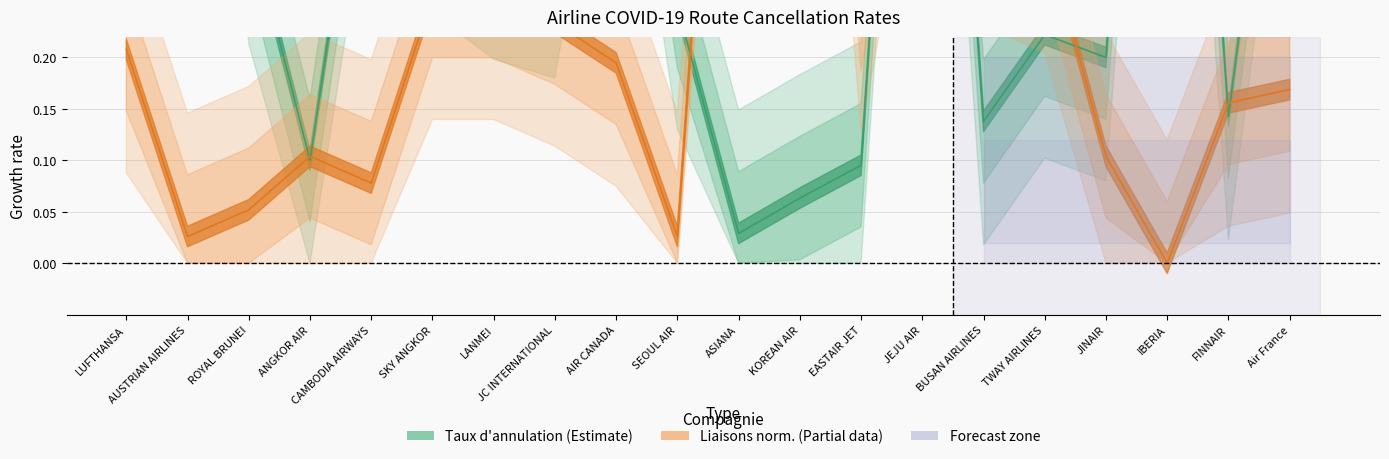

What is the sum of all values?

5.2